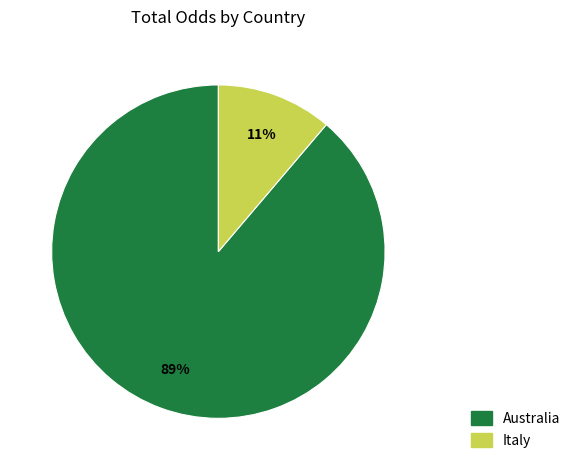

To the nearest percent, what percentage of the pie is Italy?

11%